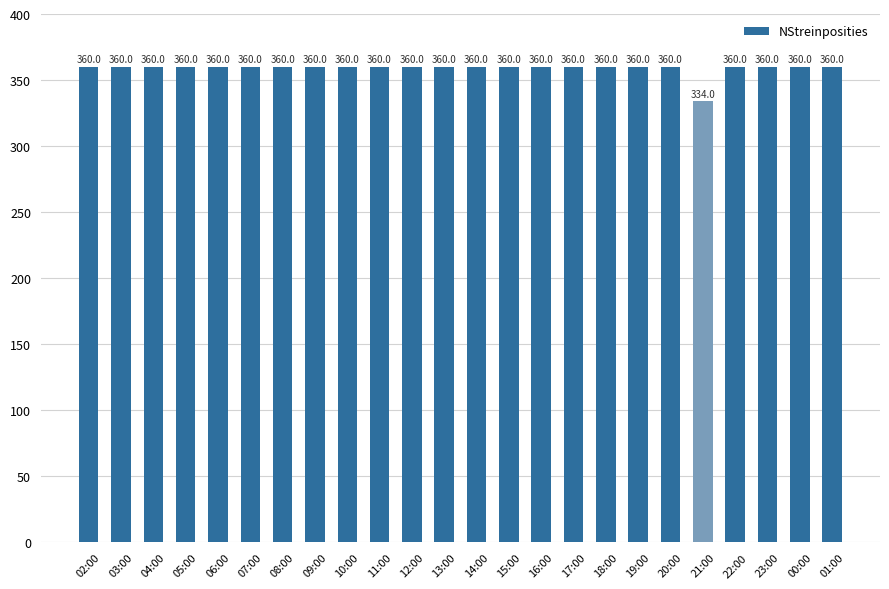

Reading left to right, extract all data points from this chart.

02:00=360	03:00=360	04:00=360	05:00=360	06:00=360	07:00=360	08:00=360	09:00=360	10:00=360	11:00=360	12:00=360	13:00=360	14:00=360	15:00=360	16:00=360	17:00=360	18:00=360	19:00=360	20:00=360	21:00=334	22:00=360	23:00=360	00:00=360	01:00=360